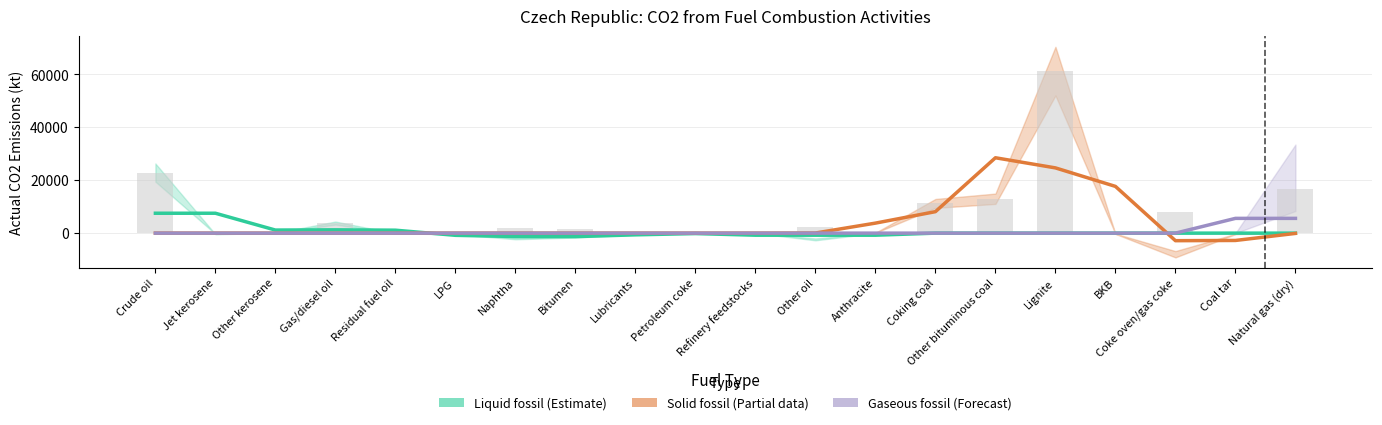

How many values in the Liquid fossil (Estimate) series exceed 0?

5